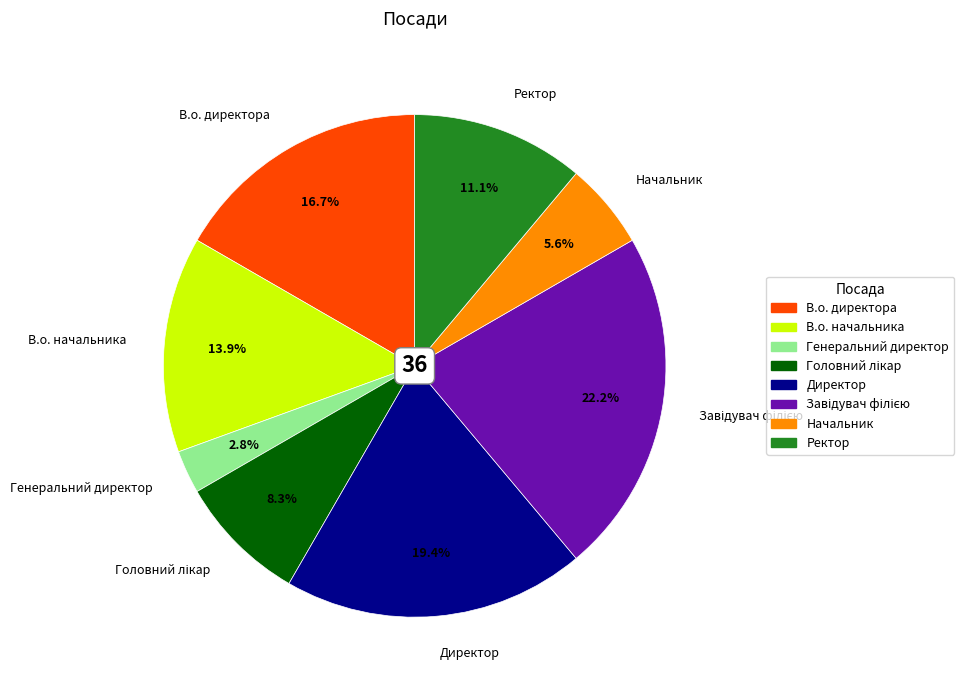

What percentage is the Директор slice, to the nearest percent?

19%